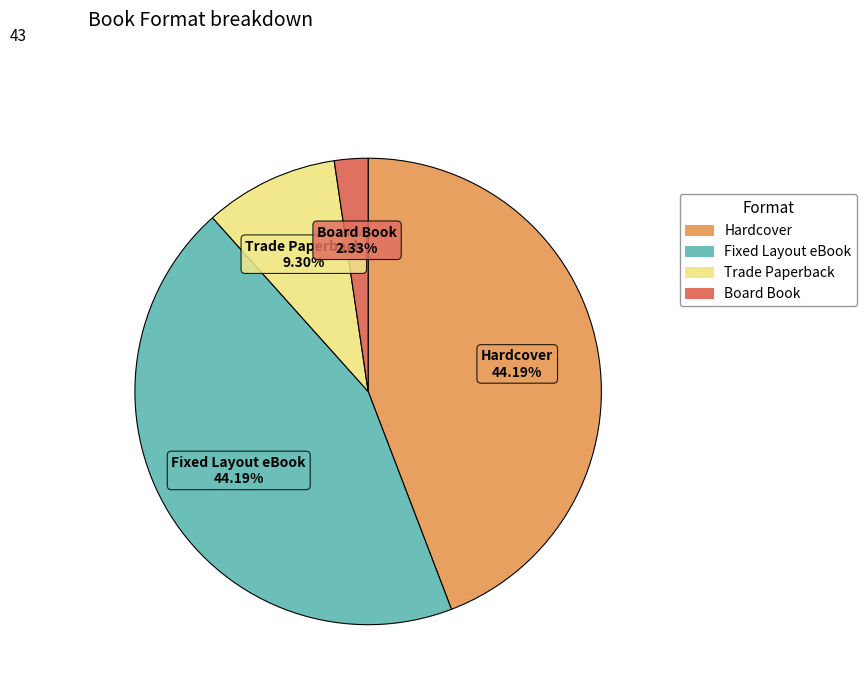

Does Fixed Layout eBook represent more than half of the total?

No